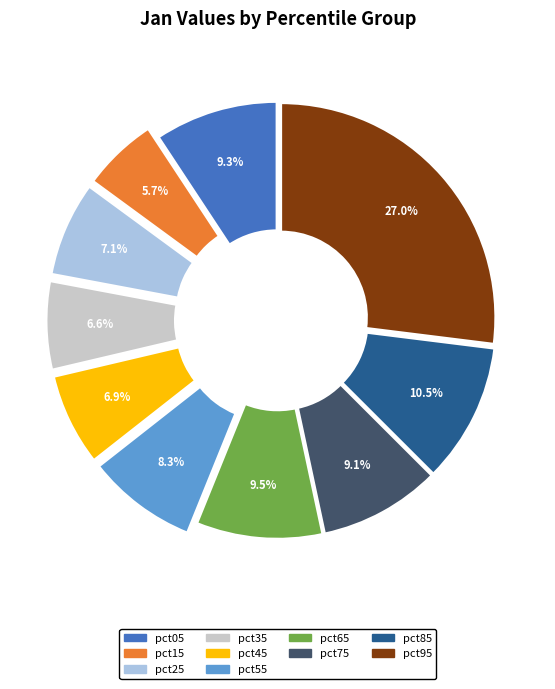

True or false: pct35 accounts for 7% of the total.

True